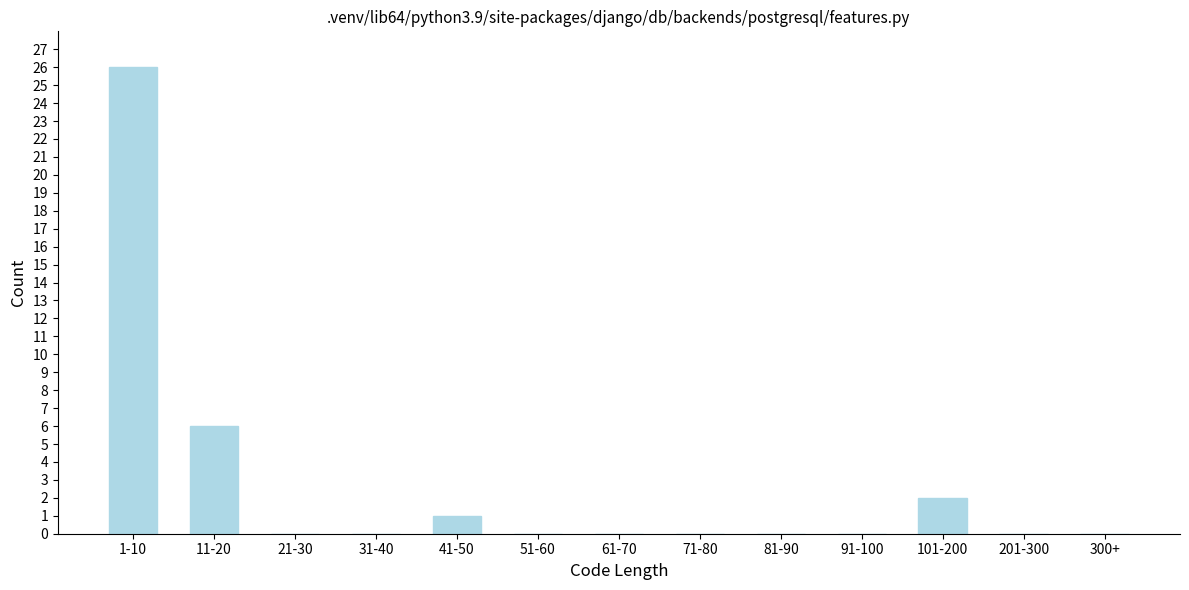

Reading right to left, transcribe all the data shown in this chart.

300+=0	201-300=0	101-200=2	91-100=0	81-90=0	71-80=0	61-70=0	51-60=0	41-50=1	31-40=0	21-30=0	11-20=6	1-10=26